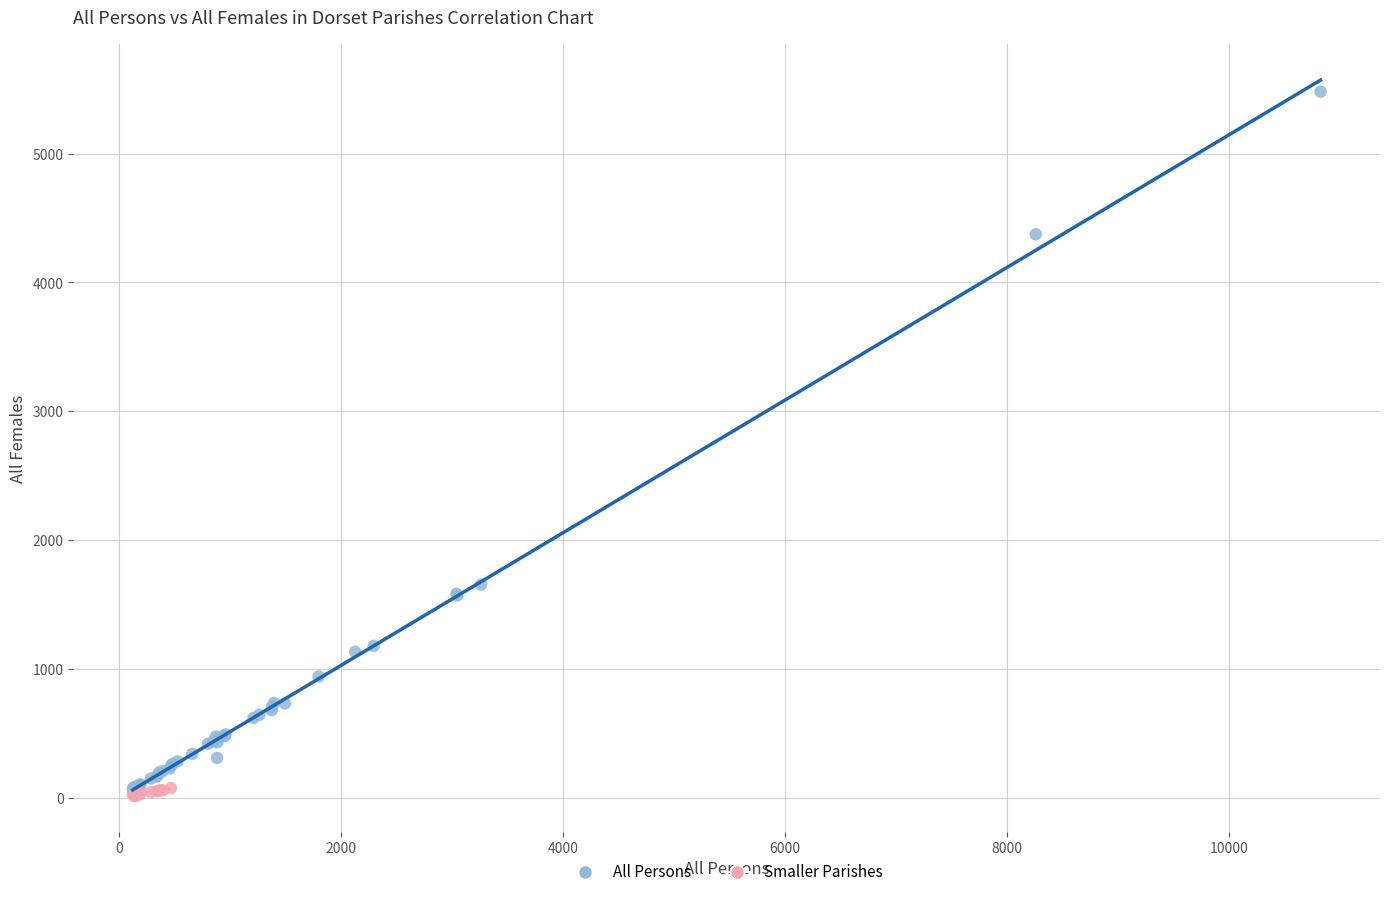

Which series has the largest Y range (max minus min)?

All Persons